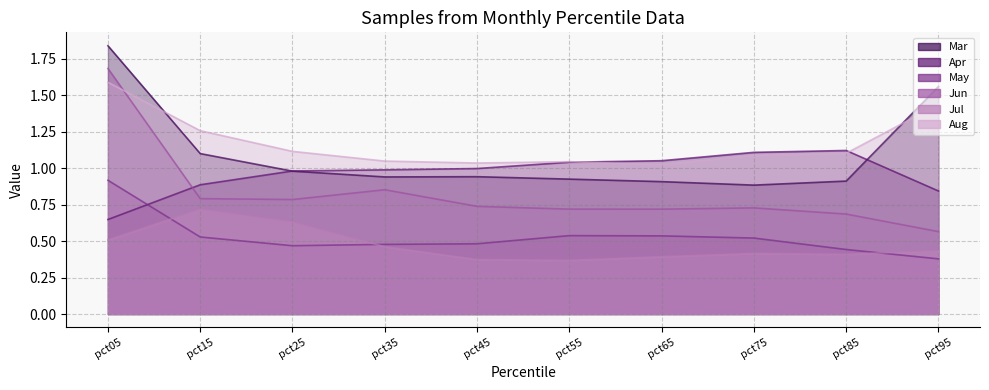

At which category does Jun reach its first local peak?

pct35